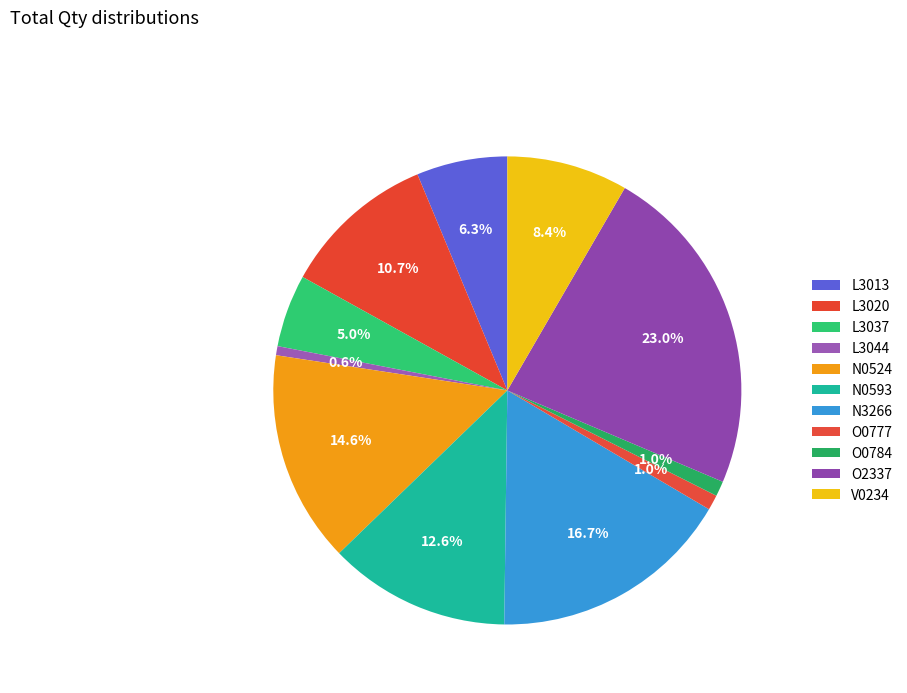

How many slices are in this pie chart?

11